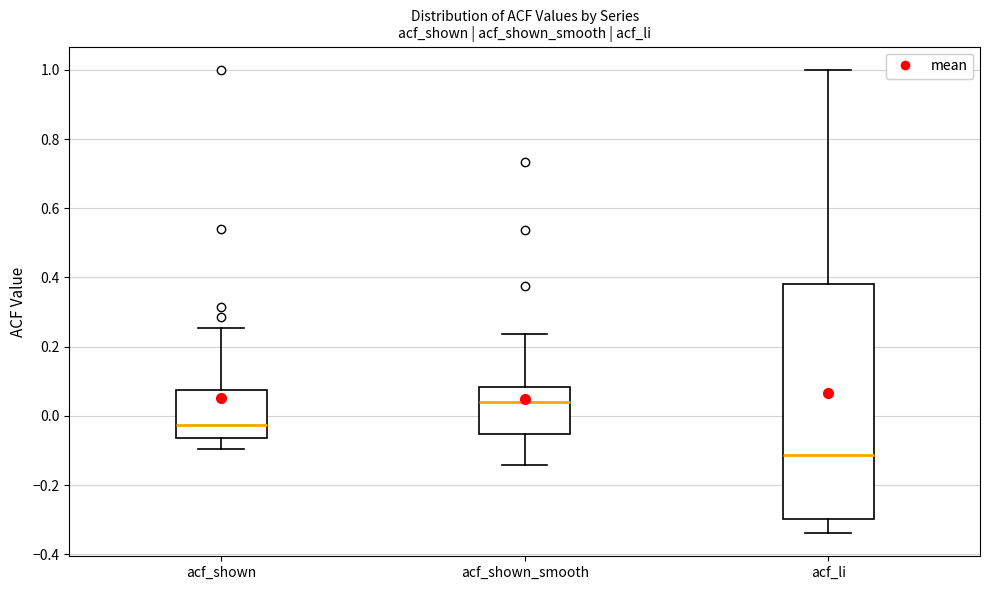

Reading left to right, transcribe this box plot: for each box, give where its median line is, the range the box spans, and where its two whiskers end, as read against the y-axis. The values are not printed on the chart, so give them approximately, as read against the axis.

acf_shown: median -0.02, box -0.06 to 0.08, whiskers -0.10 to 0.26
acf_shown_smooth: median 0.04, box -0.06 to 0.08, whiskers -0.14 to 0.24
acf_li: median -0.12, box -0.30 to 0.38, whiskers -0.34 to 1.00